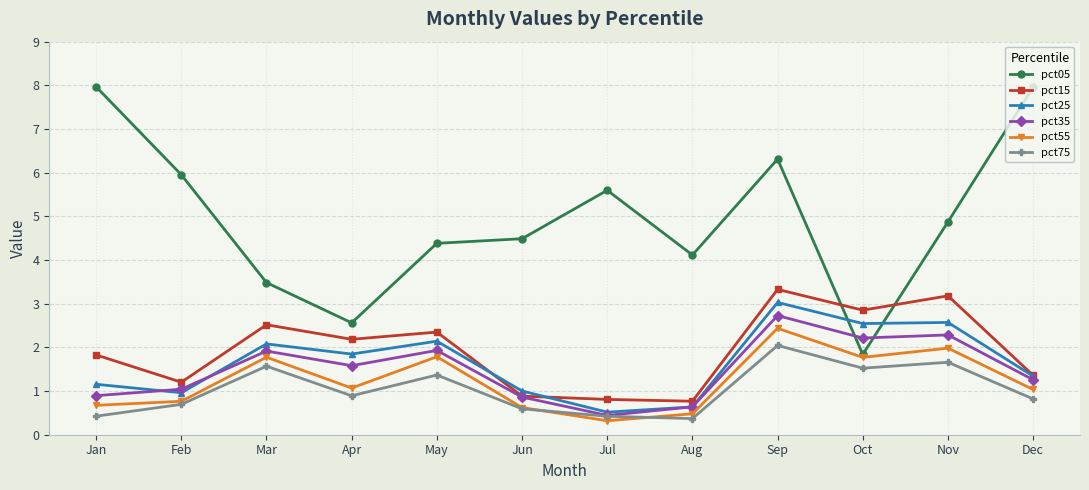

Is it true that pct55 equals 0.9 at Oct?

False